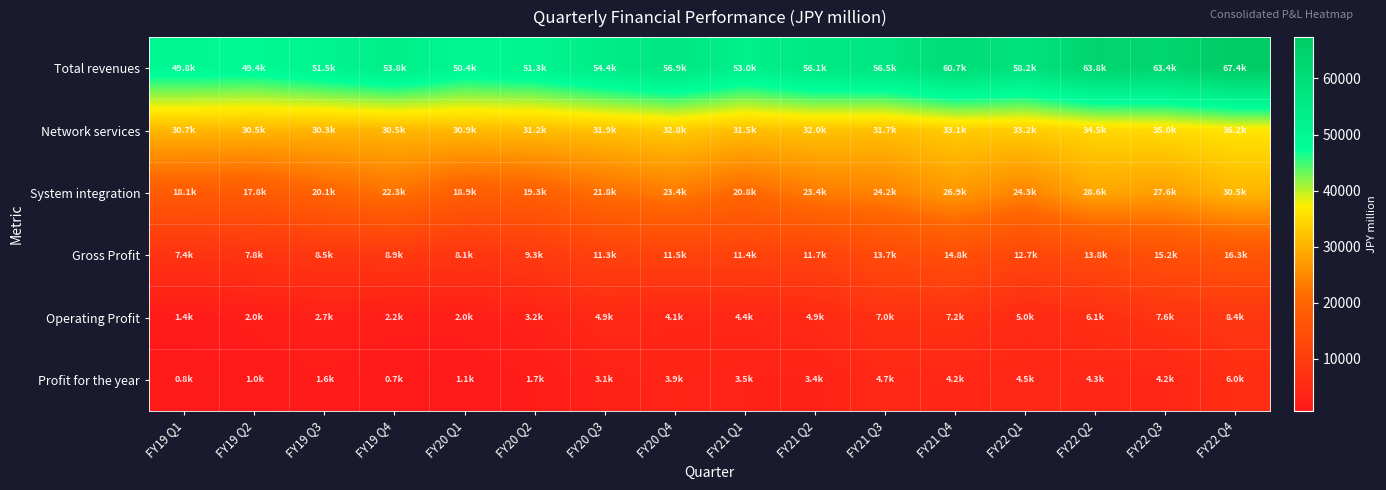

Reading right to left, transcribe all the data shown in this chart.

Total revenues: FY22 Q4=67369.0	FY22 Q3=63377.0	FY22 Q2=63772.0	FY22 Q1=58190.0	FY21 Q4=60735.7	FY21 Q3=56545.8	FY21 Q2=56078.9	FY21 Q1=52974.9	FY20 Q4=56931.8	FY20 Q3=54405.1	FY20 Q2=51286.5	FY20 Q1=50378.5	FY19 Q4=53785.2	FY19 Q3=51468.8	FY19 Q2=49390.7	FY19 Q1=49828.8
Network services: FY22 Q4=36178.0	FY22 Q3=35038.0	FY22 Q2=34473.0	FY22 Q1=33234.0	FY21 Q4=33115.8	FY21 Q3=31660.9	FY21 Q2=31961.2	FY21 Q1=31475.0	FY20 Q4=32843.2	FY20 Q3=31879.4	FY20 Q2=31170.3	FY20 Q1=30933.9	FY19 Q4=30474.1	FY19 Q3=30320.7	FY19 Q2=30524.3	FY19 Q1=30679.6
System integration: FY22 Q4=30467.0	FY22 Q3=27629.0	FY22 Q2=28578.0	FY22 Q1=24269.0	FY21 Q4=26926.1	FY21 Q3=24203.5	FY21 Q2=23402.6	FY21 Q1=20806.6	FY20 Q4=23357.2	FY20 Q3=21760.0	FY20 Q2=19291.7	FY20 Q1=18875.0	FY19 Q4=22331.2	FY19 Q3=20146.6	FY19 Q2=17806.4	FY19 Q1=18109.2
Gross Profit: FY22 Q4=16252.0	FY22 Q3=15165.0	FY22 Q2=13792.0	FY22 Q1=12700.0	FY21 Q4=14844.2	FY21 Q3=13698.7	FY21 Q2=11658.5	FY21 Q1=11426.9	FY20 Q4=11485.3	FY20 Q3=11342.0	FY20 Q2=9341.6	FY20 Q1=8113.1	FY19 Q4=8899.9	FY19 Q3=8494.3	FY19 Q2=7817.6	FY19 Q1=7381.6
Operating Profit: FY22 Q4=8430.0	FY22 Q3=7617.0	FY22 Q2=6147.0	FY22 Q1=5026.0	FY21 Q4=7248.7	FY21 Q3=6994.1	FY21 Q2=4944.5	FY21 Q1=4359.8	FY20 Q4=4120.2	FY20 Q3=4888.4	FY20 Q2=3191.8	FY20 Q1=2047.2	FY19 Q4=2165.1	FY19 Q3=2708.1	FY19 Q2=1971.0	FY19 Q1=1381.0
Profit for the year: FY22 Q4=6011.0	FY22 Q3=4229.0	FY22 Q2=4253.0	FY22 Q1=4487.0	FY21 Q4=4177.6	FY21 Q3=4665.2	FY21 Q2=3414.5	FY21 Q1=3543.1	FY20 Q4=3855.5	FY20 Q3=3136.1	FY20 Q2=1687.6	FY20 Q1=1122.0	FY19 Q4=691.3	FY19 Q3=1643.9	FY19 Q2=1032.6	FY19 Q1=825.8